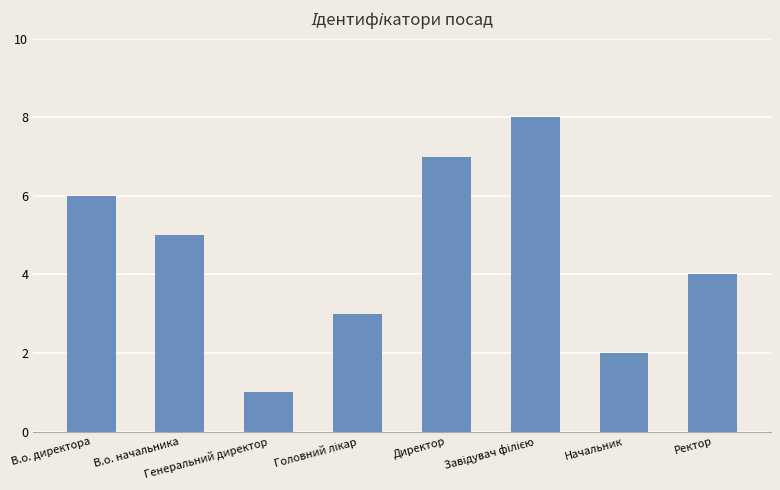

What is the difference between the second highest and second lowest values?

5